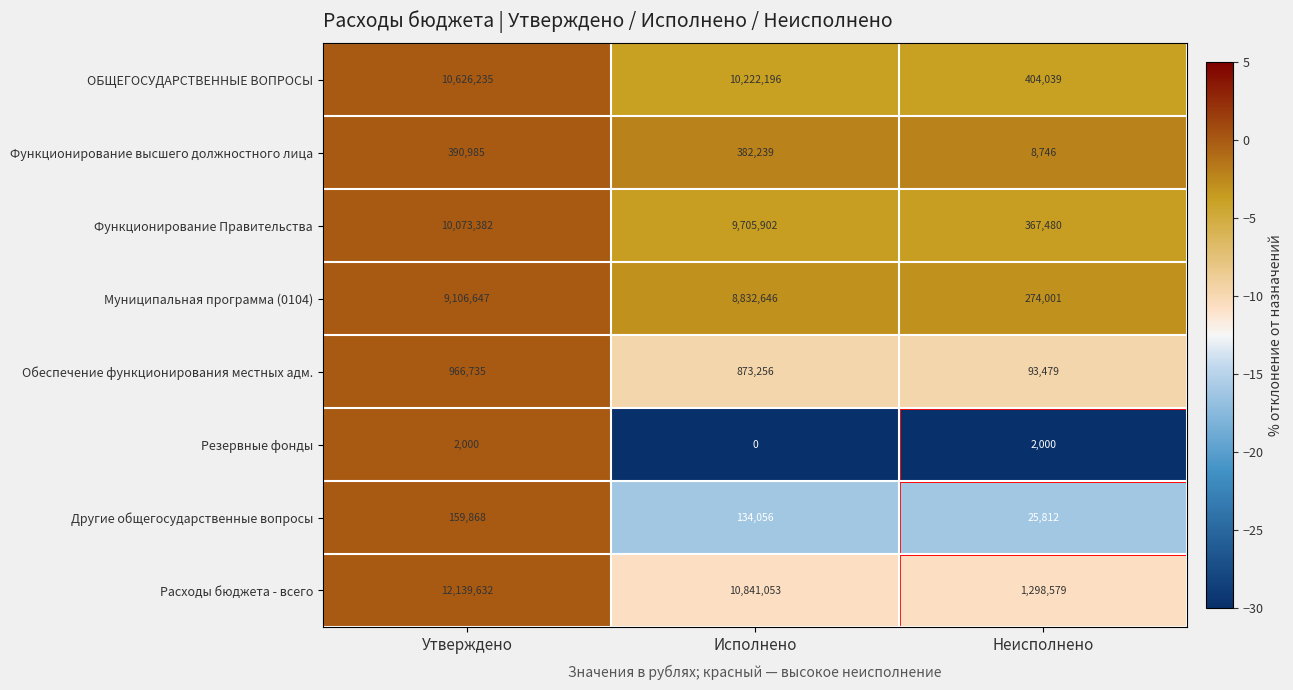

What is the minimum value for Расходы бюджета - всего?

1298579